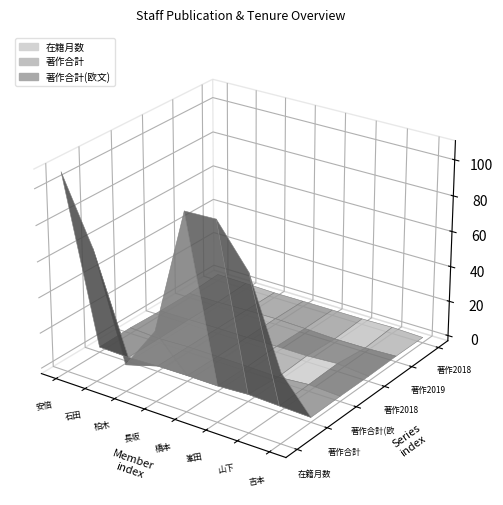

Reading left to right, transcribe all the data shown in this chart.

在籍月数: 108	72	12	36	108	108	84	36
著作合計: 0	0	0	0	0	0	0	0
著作合計(欧文): 0	0	0	0	0	0	0	0
著作2018: 0	0	0	0	0	0	0	0
著作2019: 0	0	0	0	0	0	0	0
著作2018(欧文): 0	0	0	0	0	0	0	0